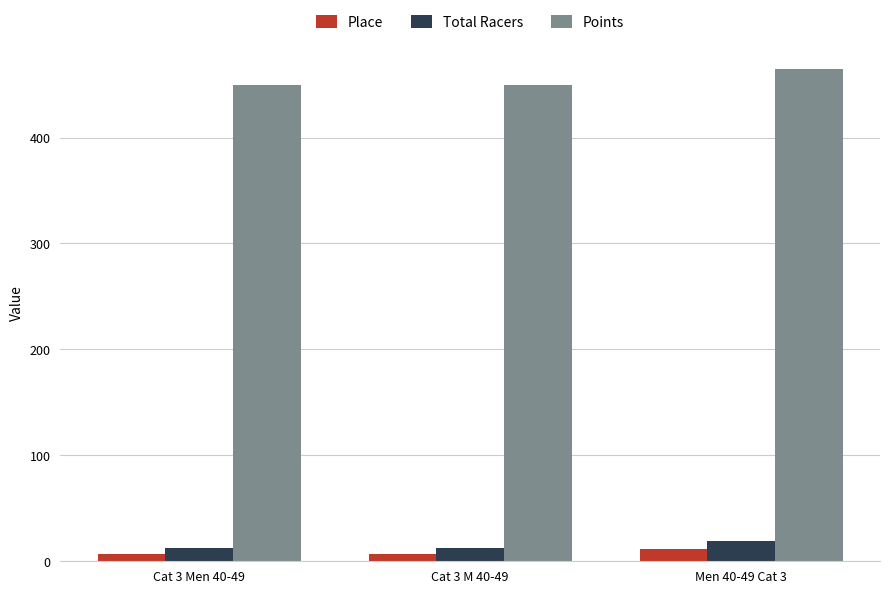

What is the maximum value for Points?

465